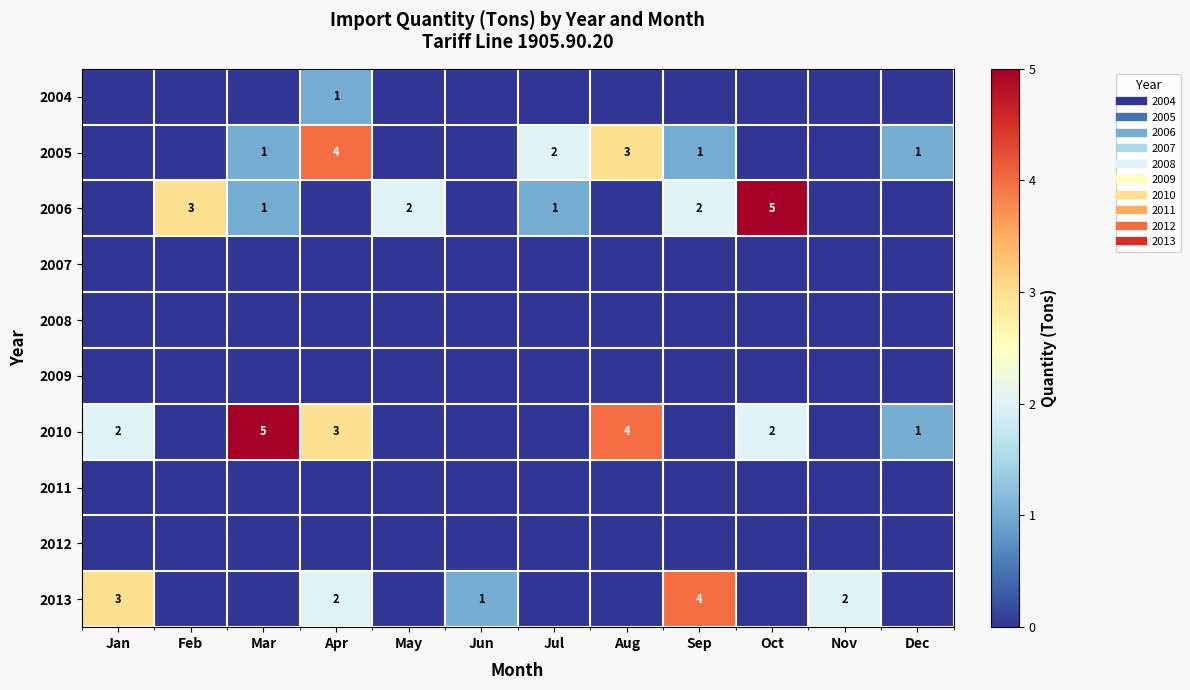

What is the difference between the highest and lowest values at May?

2